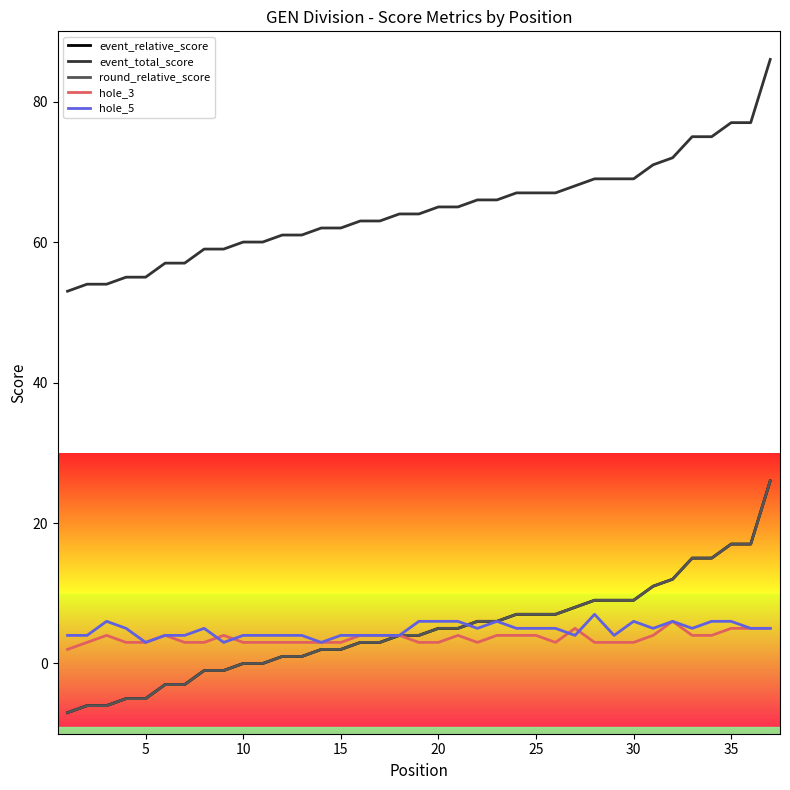

Which series has the widest spread of values?

event_relative_score